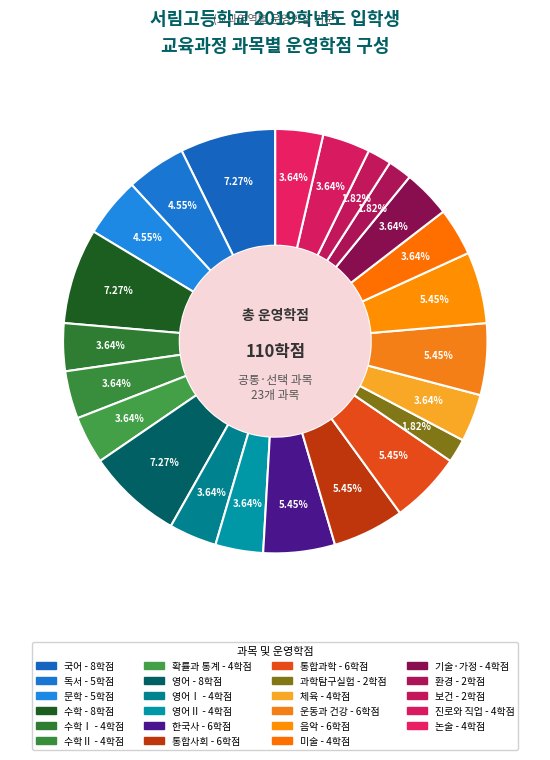

Rank the categories by value from lowest to highest.

과학탐구실험, 환경, 보건, 수학Ⅰ, 수학Ⅱ, 확률과 통계, 영어Ⅰ, 영어Ⅱ, 체육, 미술, 기술·가정, 진로와 직업, 논술, 독서, 문학, 한국사, 통합사회, 통합과학, 운동과 건강, 음악, 국어, 수학, 영어